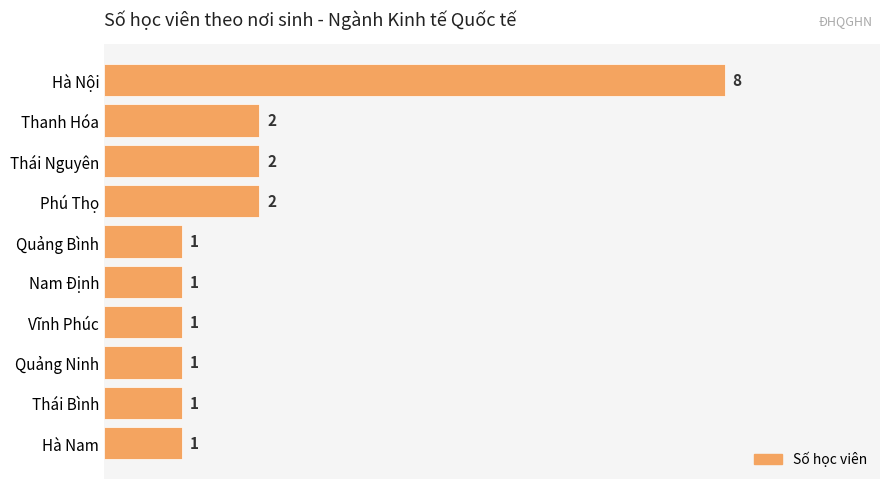

What is the change in value from Hà Nội to Vĩnh Phúc?

-7